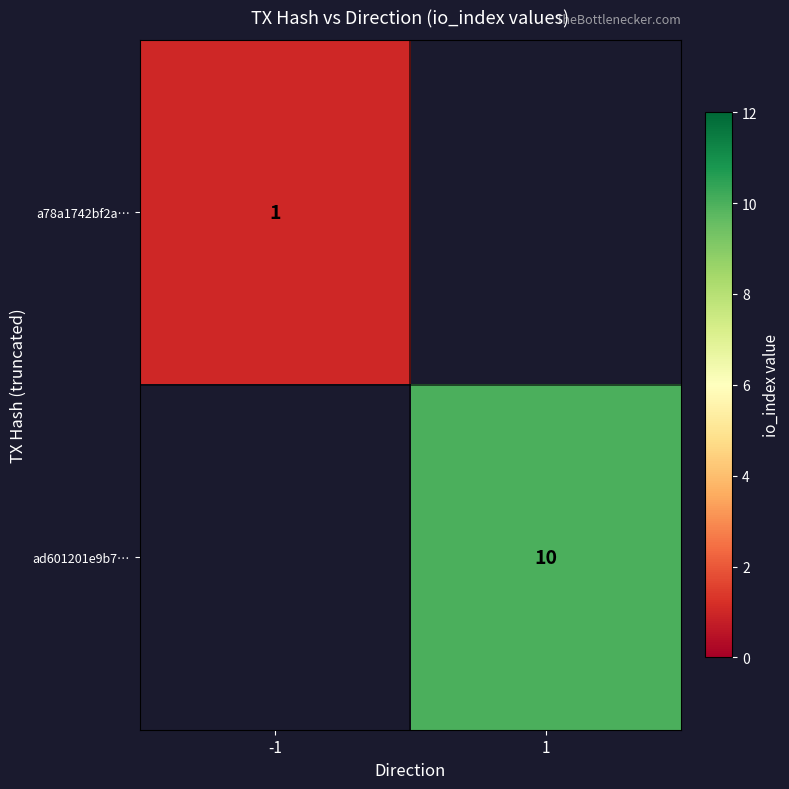

The value of a78a1742bf2a… at -1 is 1. True or false?

True